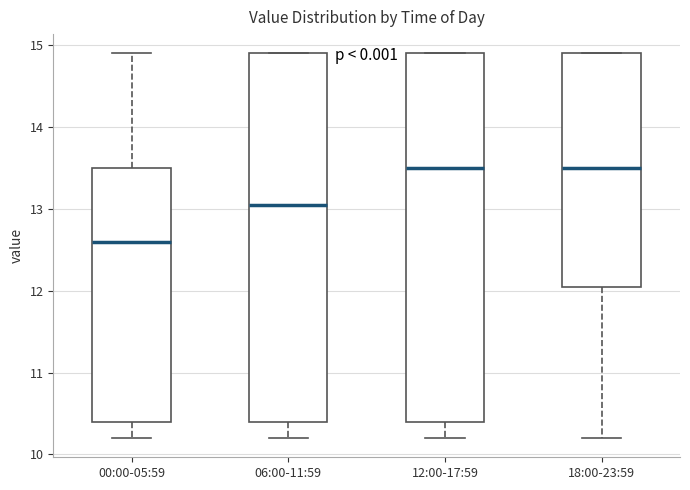

Reading left to right, read every box against the y-axis: the position of its median line, the range the box covers, and the ends of its whiskers. The values are not printed on the chart, so give them approximately, as read against the axis.

00:00-05:59: median 12.6, box 10.4 to 13.5, whiskers 10.2 to 14.9
06:00-11:59: median 13.1, box 10.4 to 14.9, whiskers 10.2 to 14.9
12:00-17:59: median 13.5, box 10.4 to 14.9, whiskers 10.2 to 14.9
18:00-23:59: median 13.5, box 12.1 to 14.9, whiskers 10.2 to 14.9